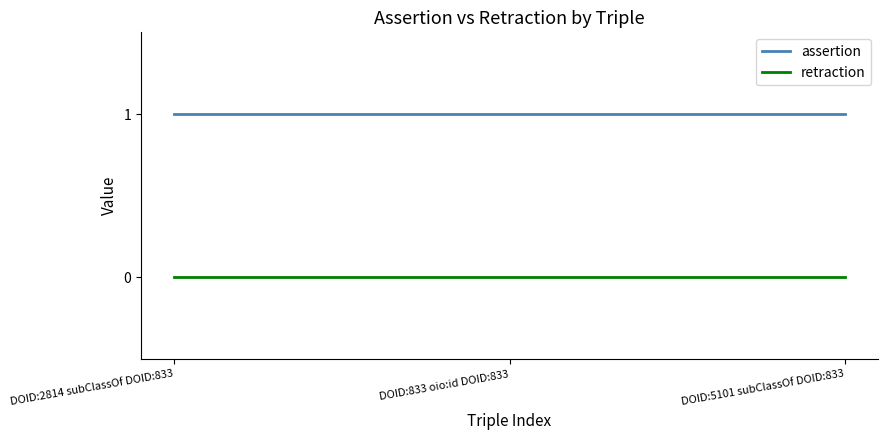

Does the chart have visible grid lines?

No